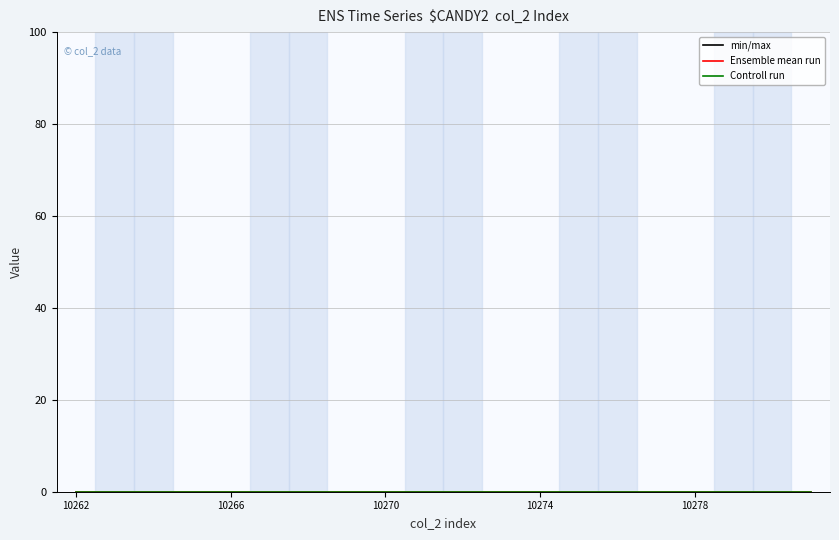

How many data points in ensemble_mean are above 10272?

9